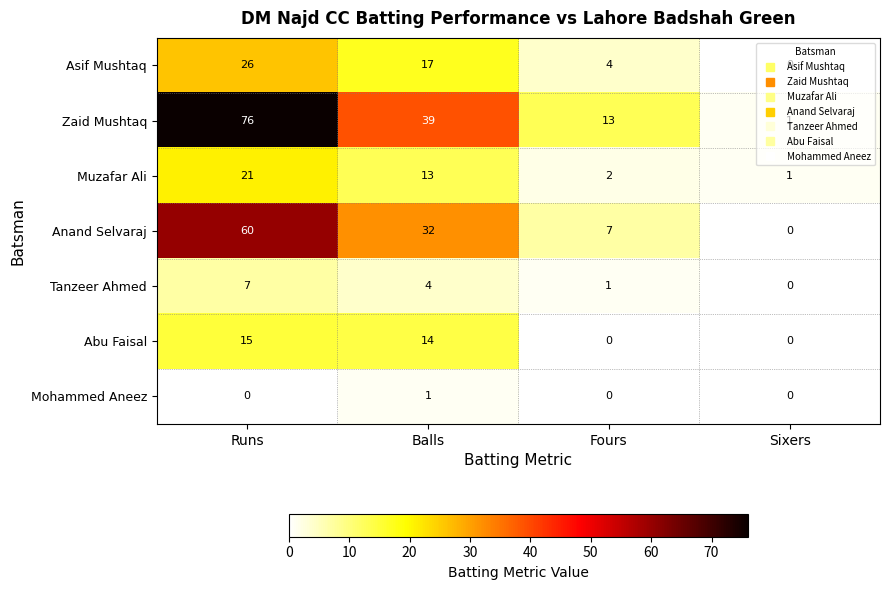

What is the difference between the maximum and minimum values in the Anand Selvaraj series?

60